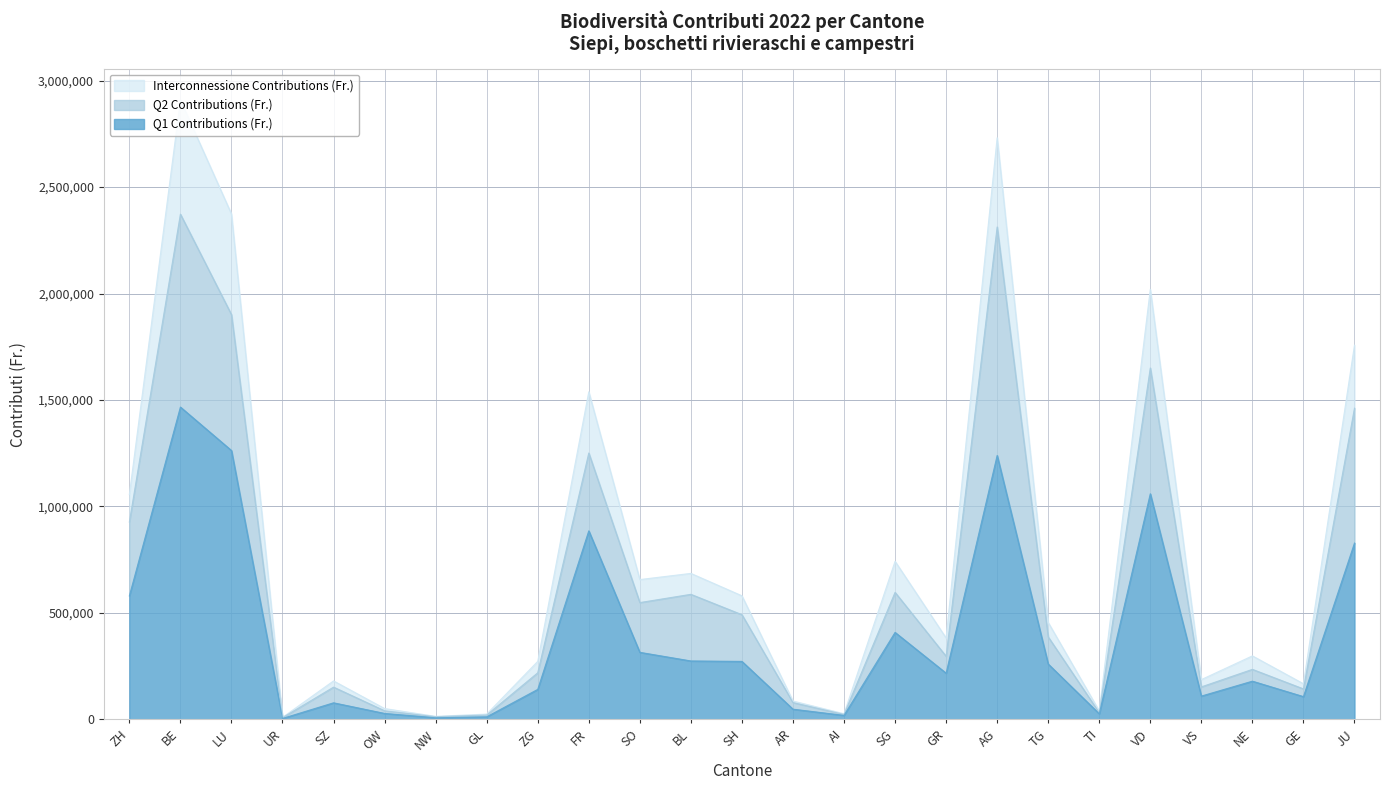

What position from the left is SG?

16